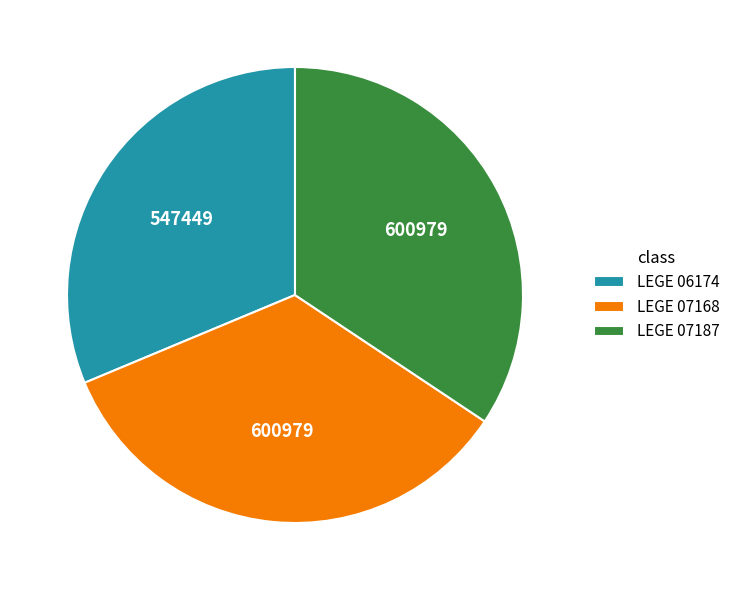

Is the sum of LEGE 07168 and LEGE 07187 greater than half?

Yes